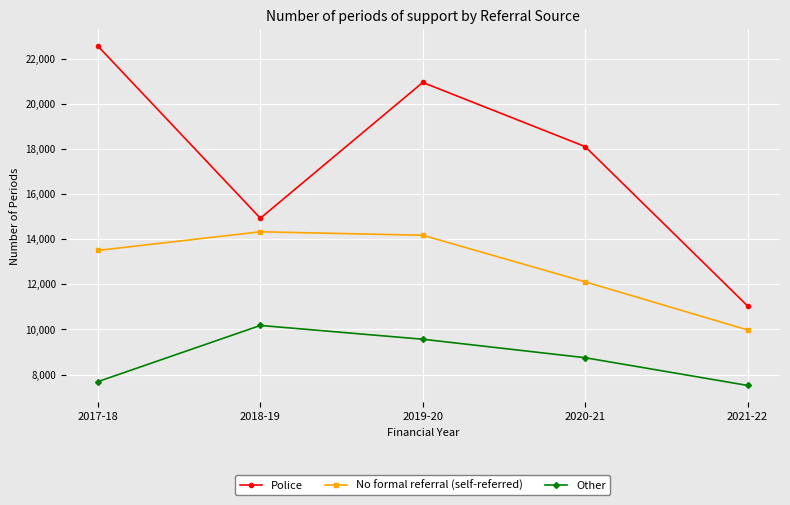

Which series changed the most between 2017-18 and 2020-21?

Police